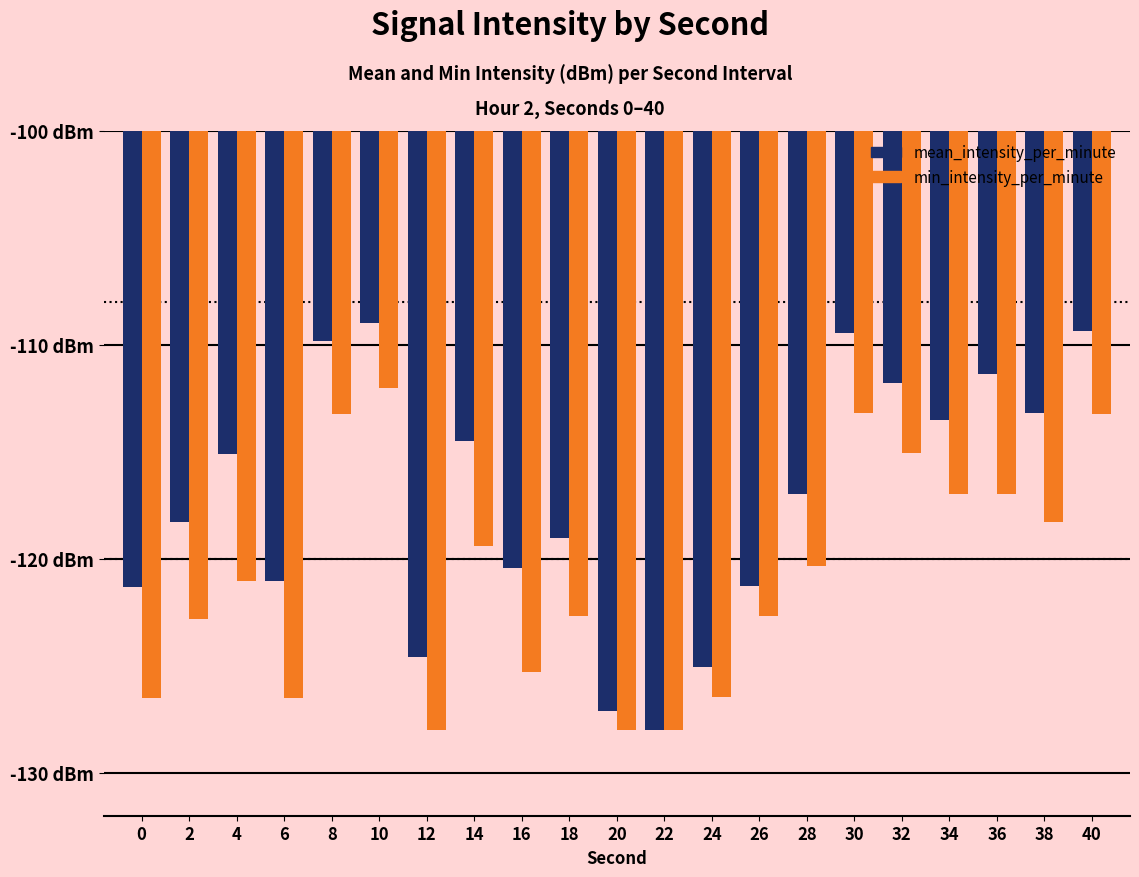

True or false: min_intensity_per_minute has a value of -82.1 at 4.

False